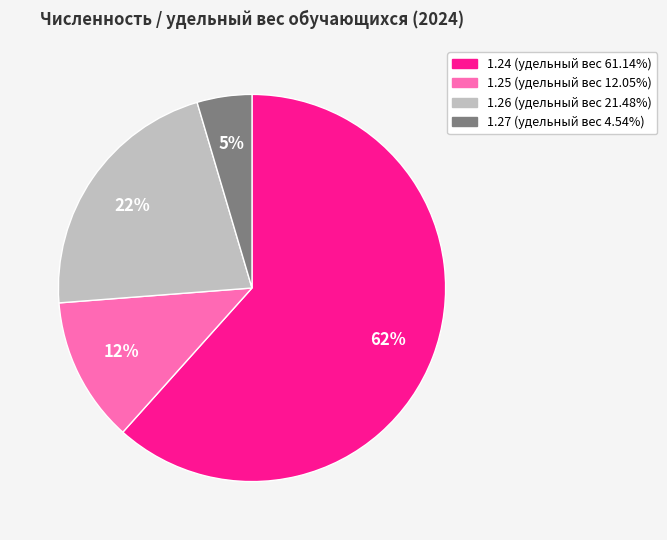

Is the sum of 1.25 (удельный вес 12.05%) and 1.24 (удельный вес 61.14%) greater than half?

Yes